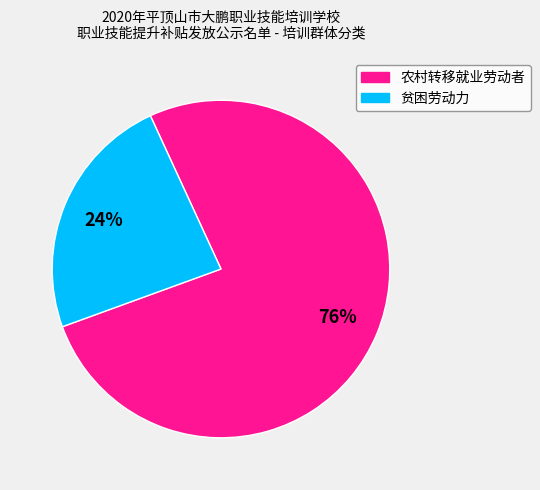

What is the ratio of the value at 农村转移就业劳动者 to the value at 贫困劳动力?

3.2